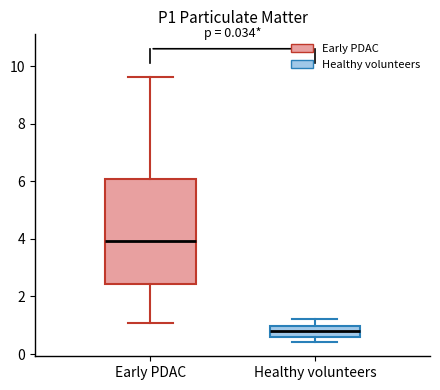

Which box's median line is the highest?

Early PDAC